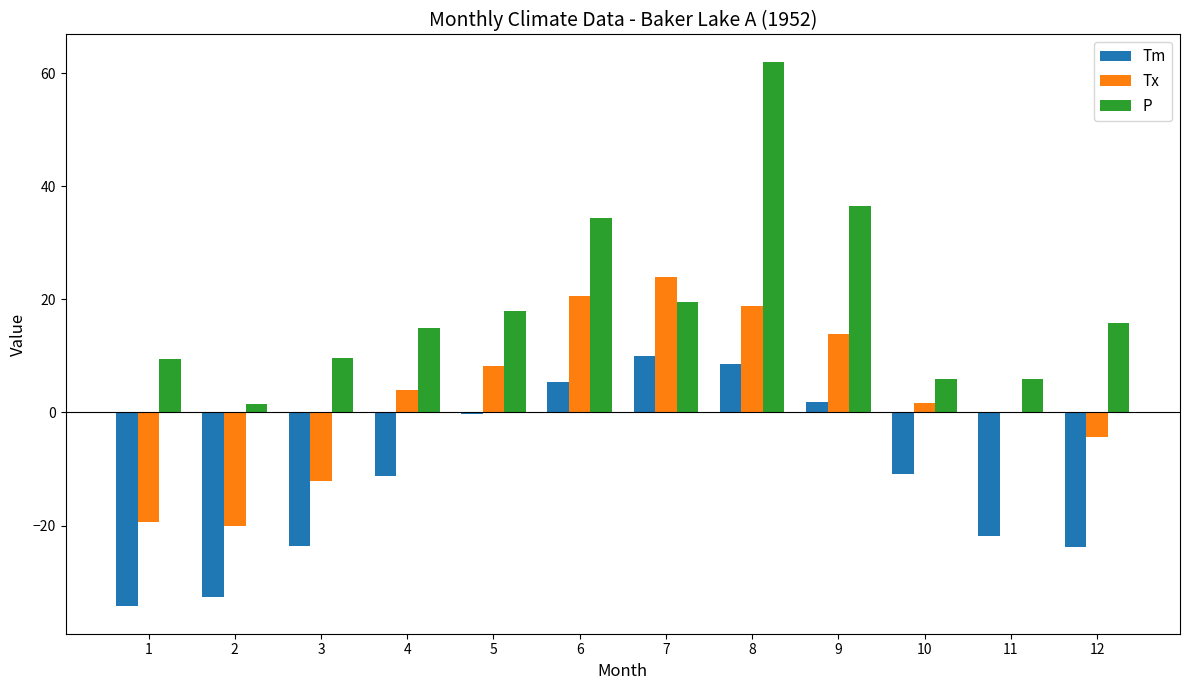

The Tx series shows 18.9 at 8. True or false?

True